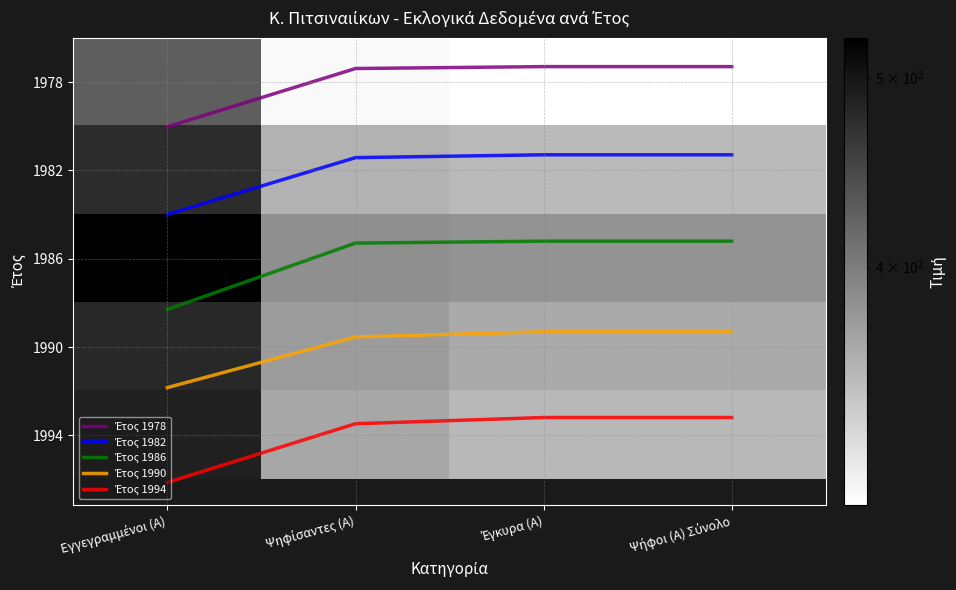

True or false: 1986 has a value of 524.0 at Εγγεγραμμένοι (Α).

True